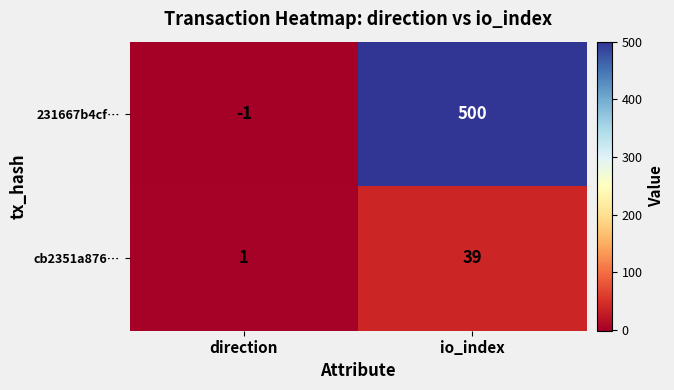

Which series changed the most between direction and io_index?

231667b4cf…